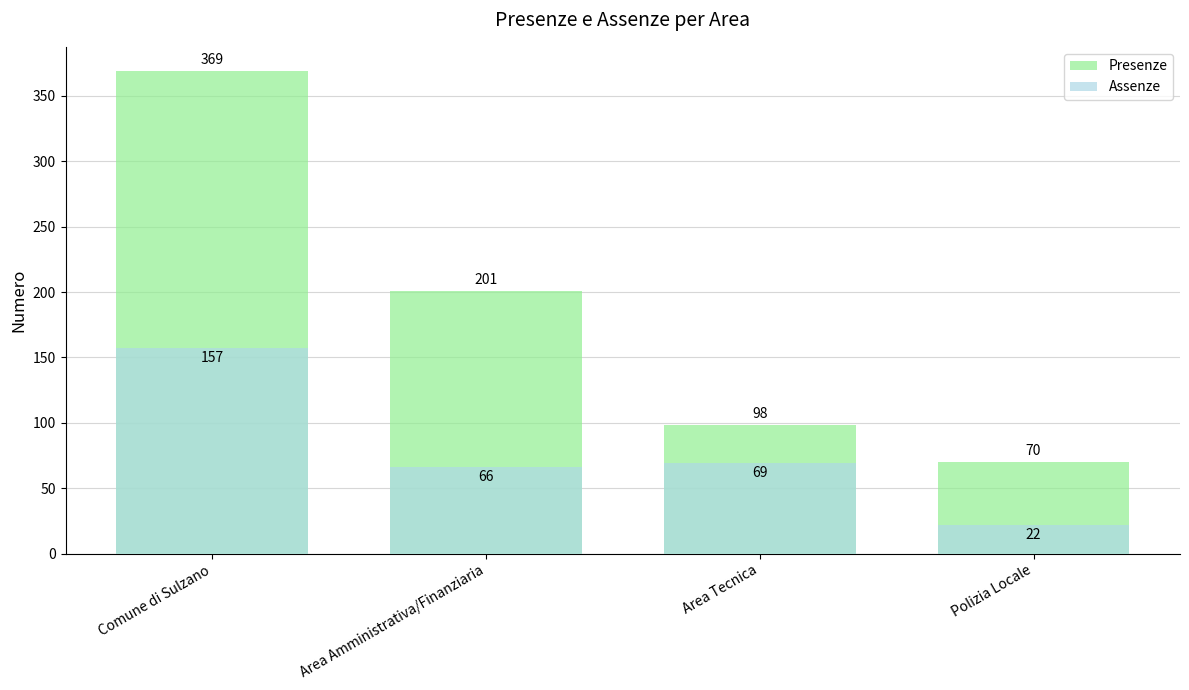

What is the value of the Presenze bar at the 3rd from the left?

98